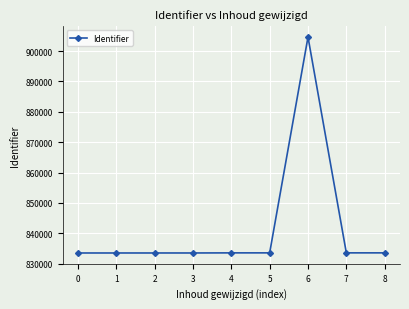

What is the sum of all values?

7572856